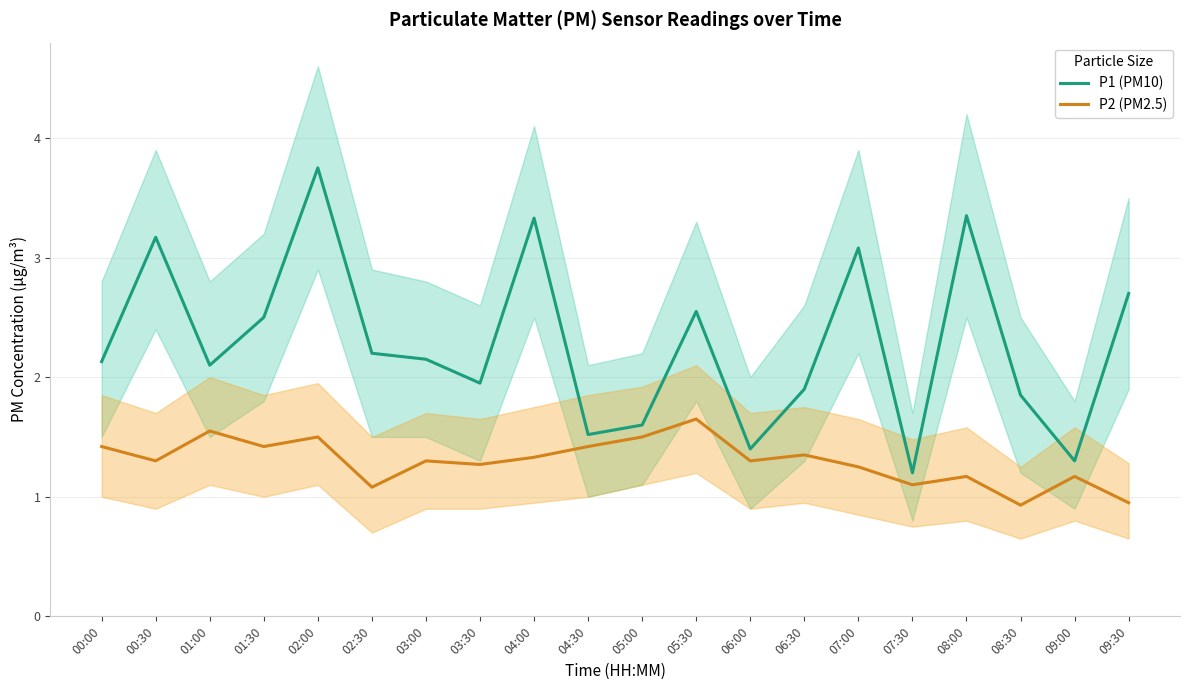

The value of P2 (PM2.5) at 01:30 is 2.4. True or false?

False